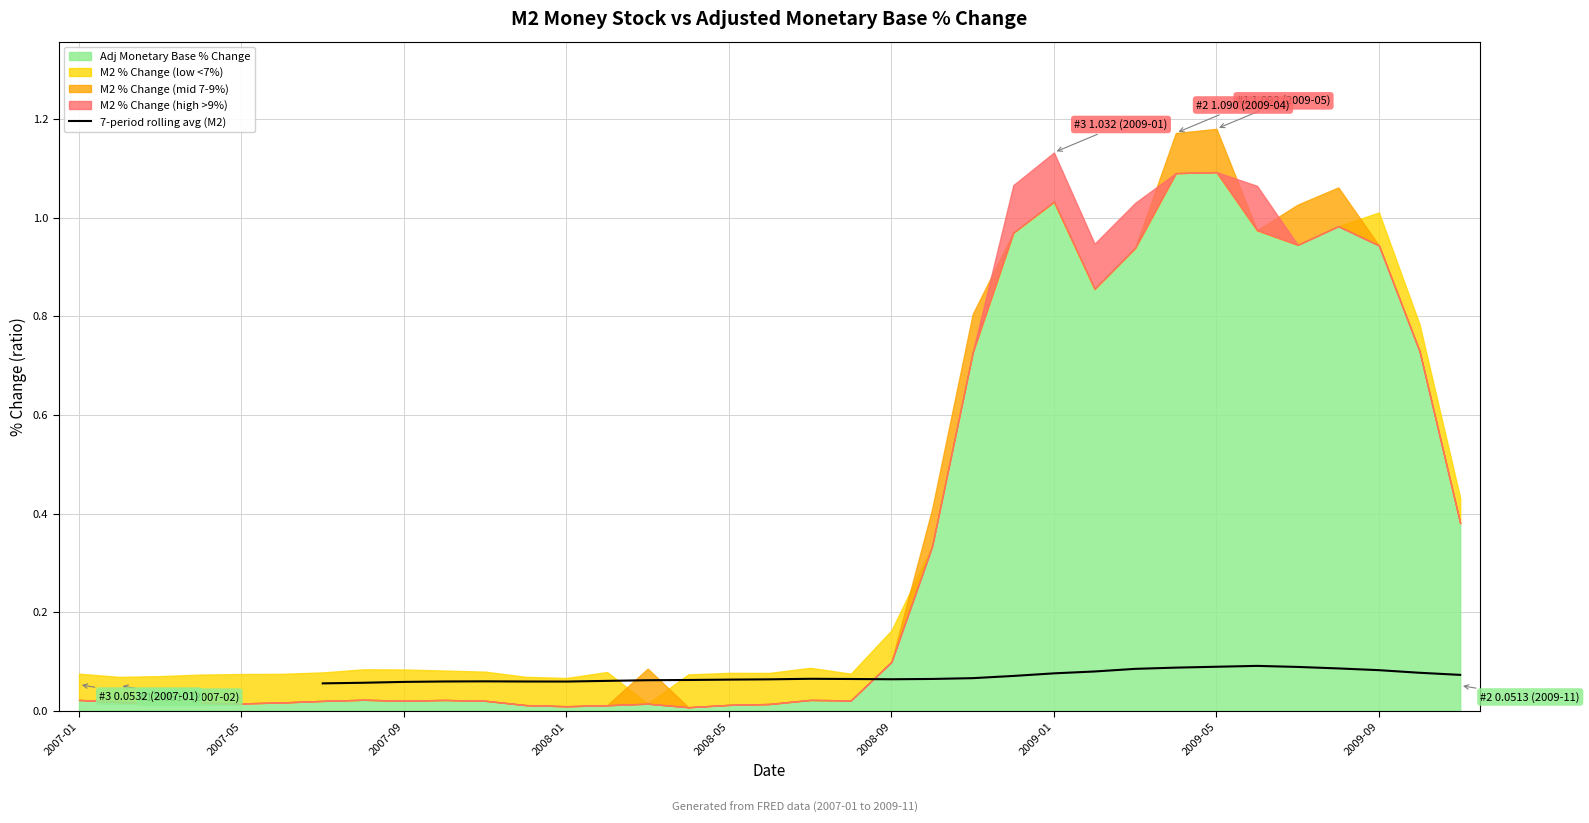

What is the minimum value shown in the chart?

0.1